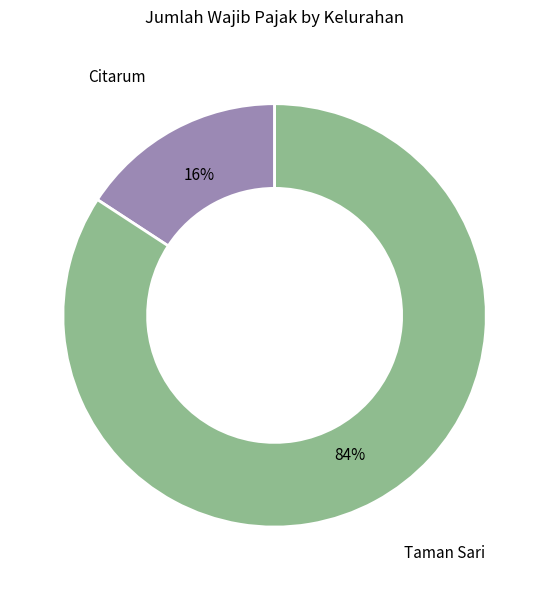

How many slices are in this pie chart?

2